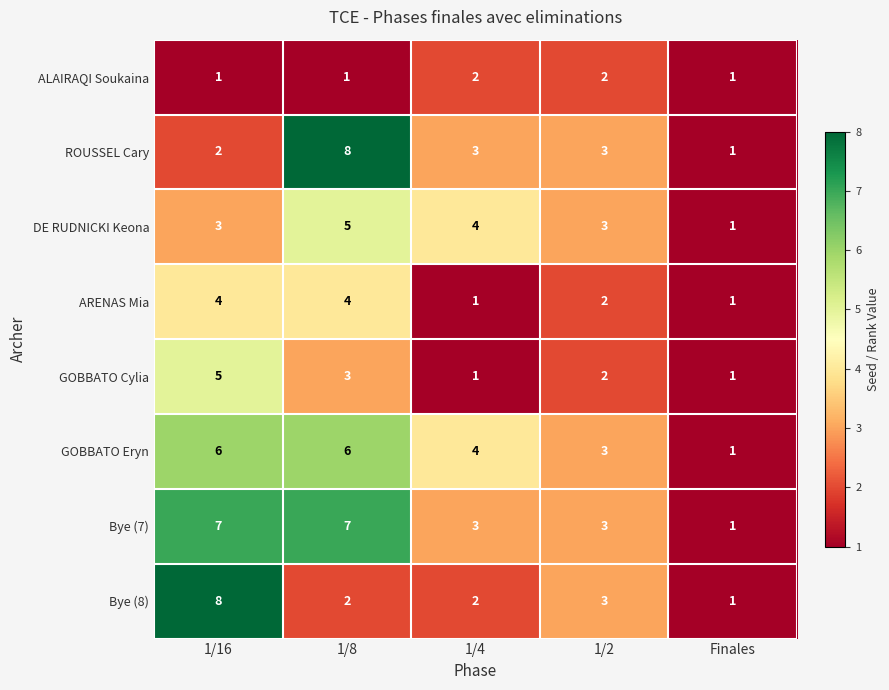

Between 1/8 and 1/4, which series saw the biggest shift?

ROUSSEL Cary